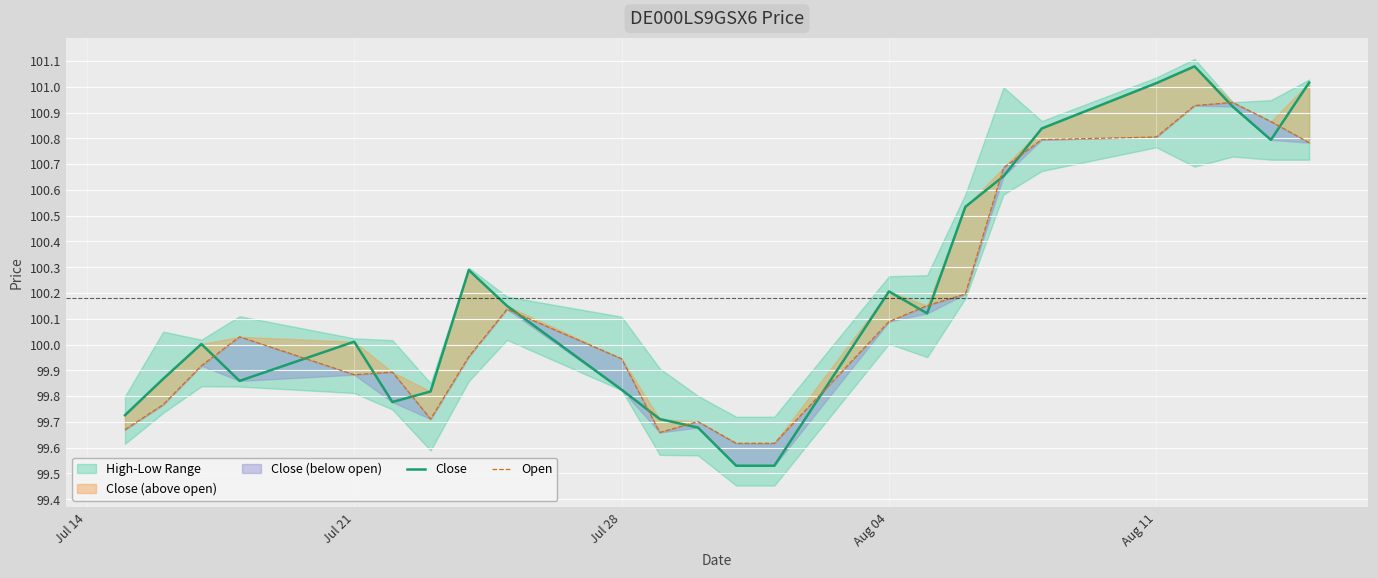

True or false: Close and Open intersect in this chart.

True